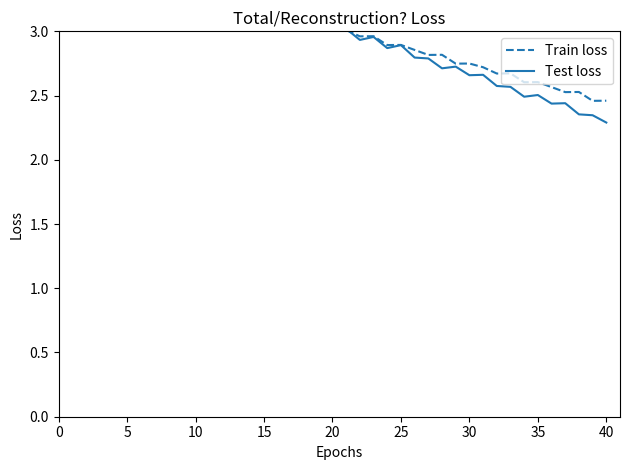

Which series has the widest spread of values?

Test loss